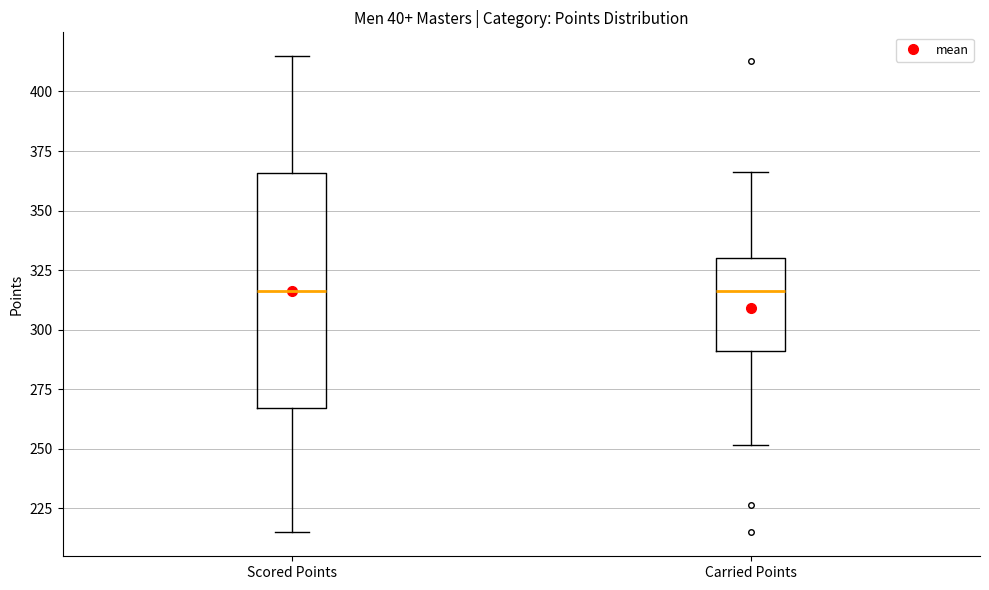

Where is the lower edge of the box for Scored Points on the y-axis? The values are not printed on the chart, so give them approximately, as read against the axis.

265